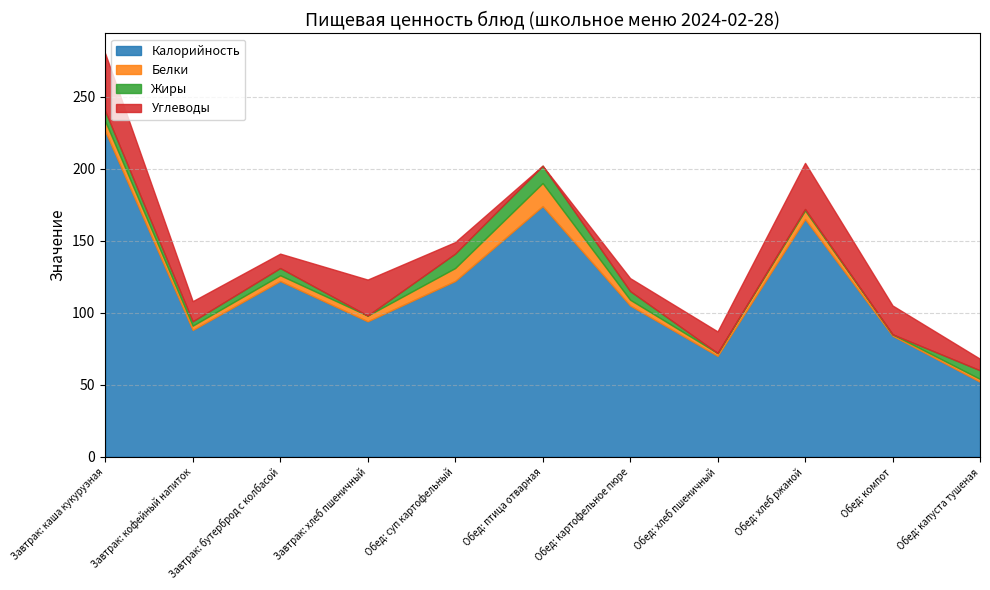

Is it true that Углеводы equals 9 at Обед: картофельное пюре?

True